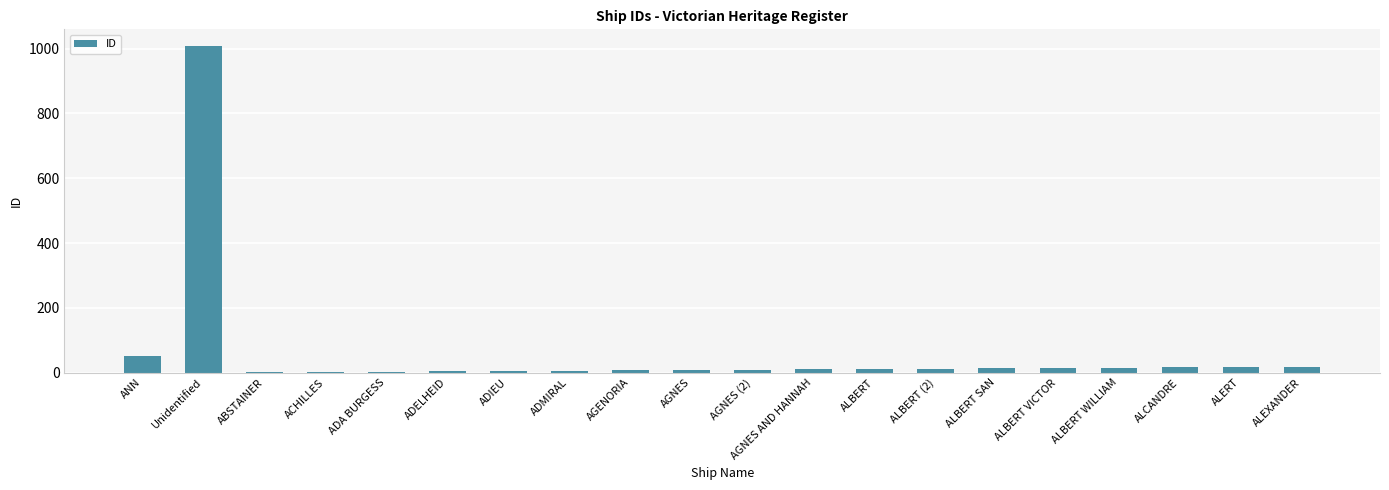

What is the maximum value shown in the chart?

1009